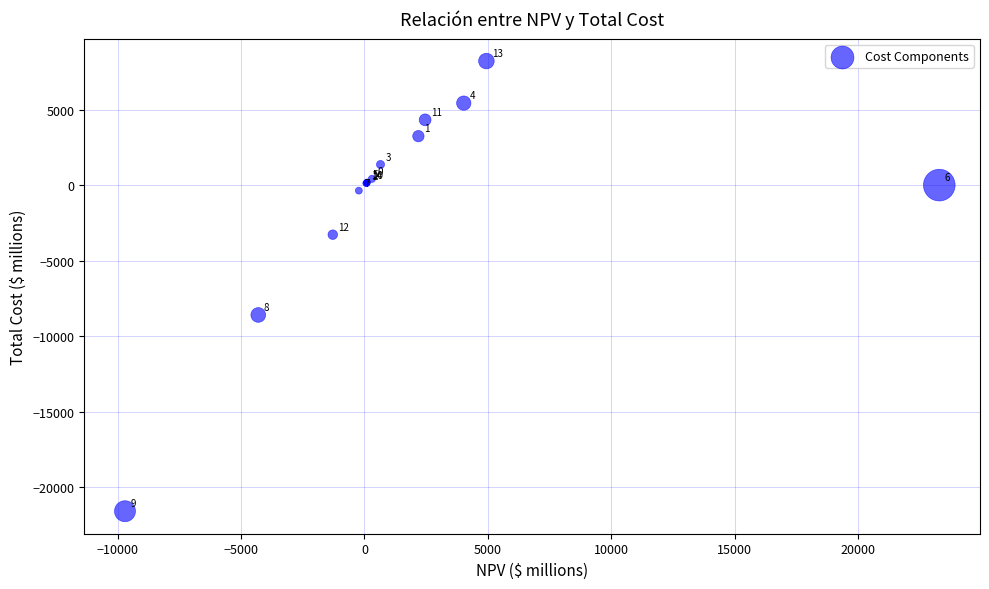

What Y value in the scatter plot is closest to -6688?

-8596.9